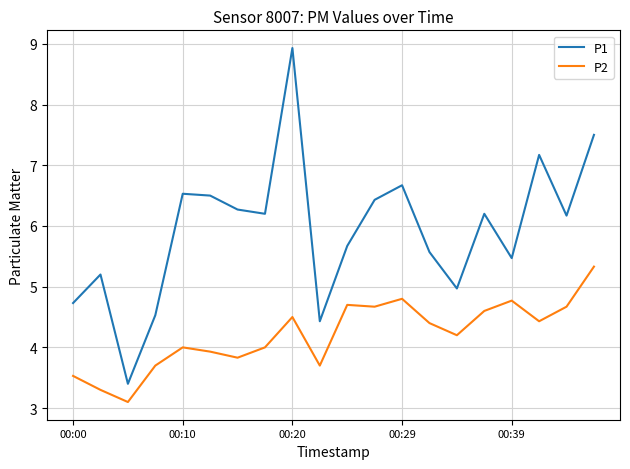

What is the greatest value displayed?

8.9